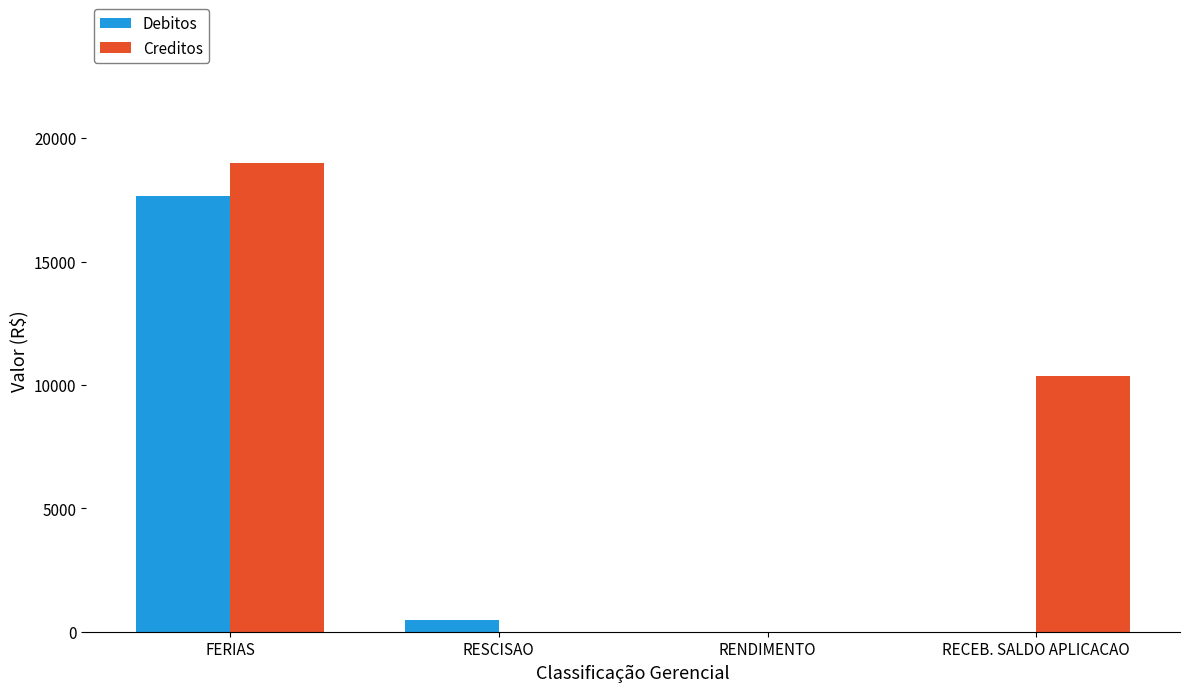

True or false: Creditos has a value of 0.0 at RESCISAO.

True